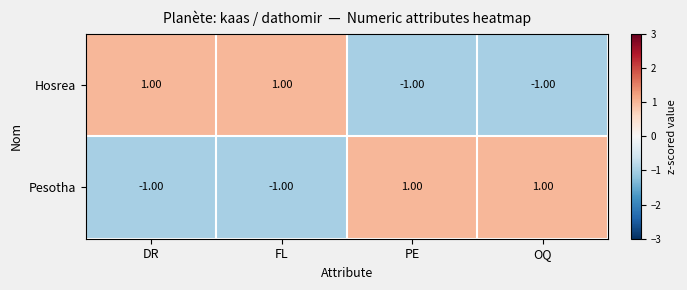

At how many categories does at least one series exceed 0?

4